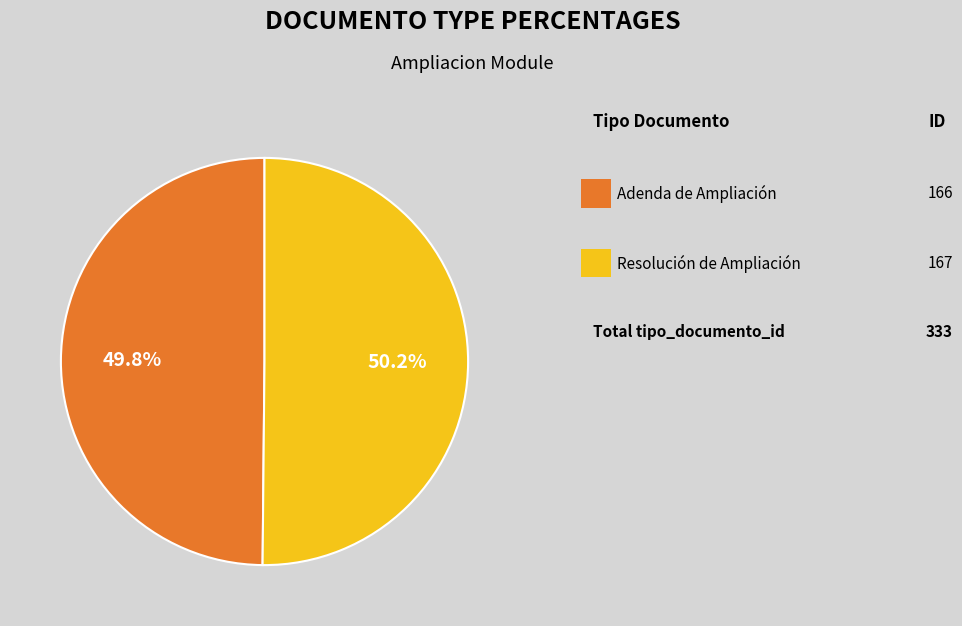

Is there a majority slice in this chart?

Yes